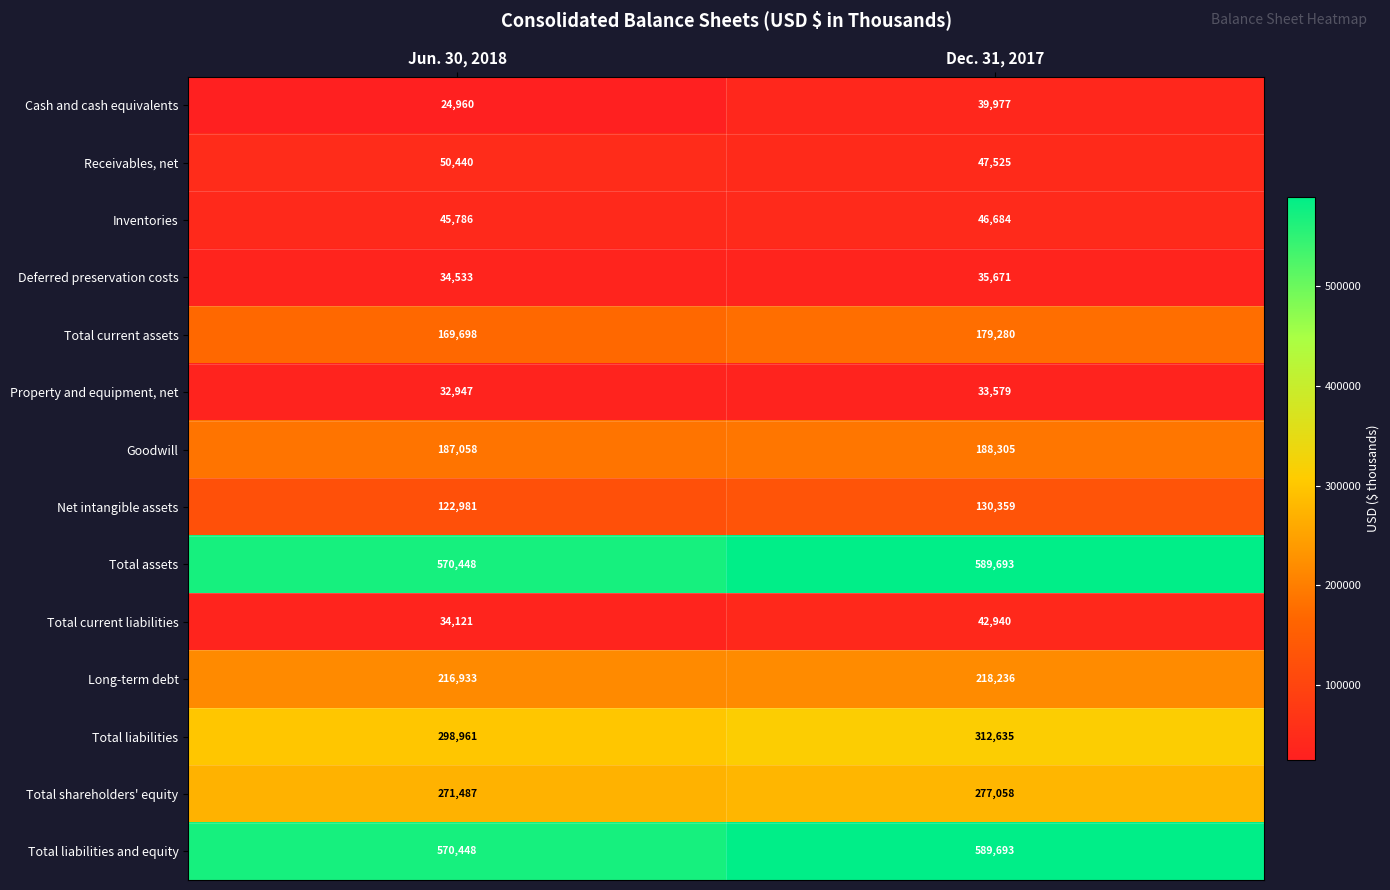

What is the approximate value of Total current assets at Jun. 30, 2018, to the nearest 100?

169700